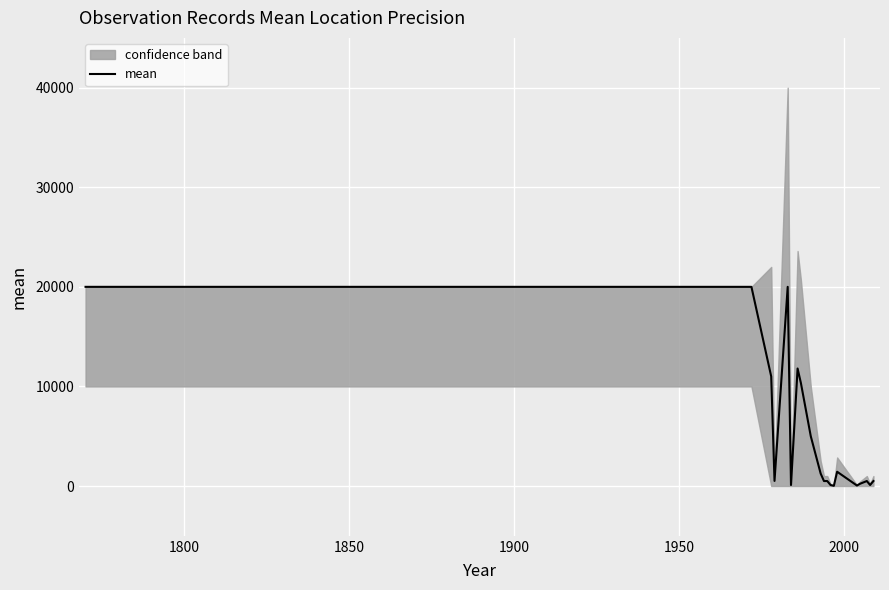

What is the highest value of the mean series?

20000